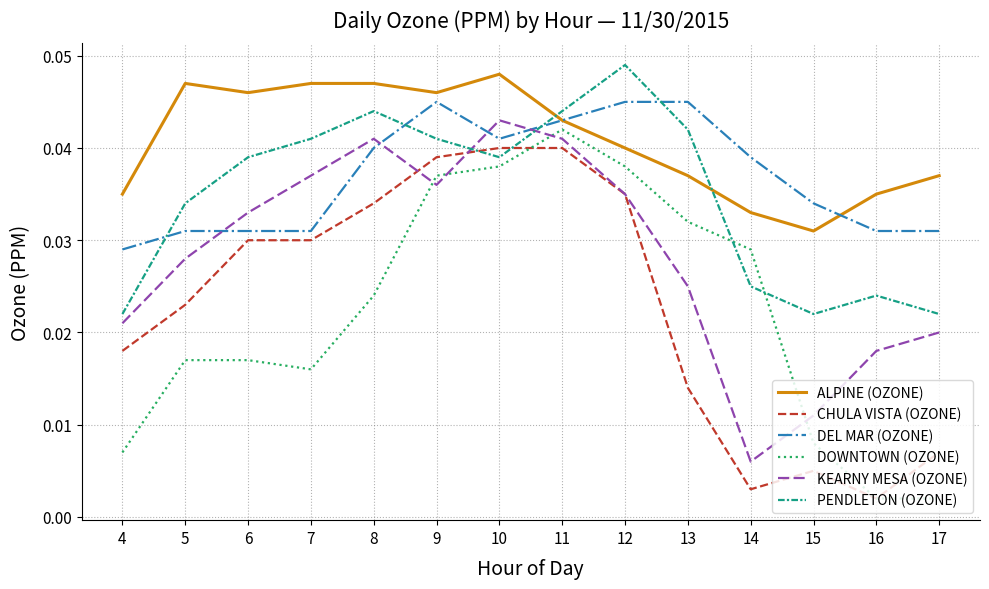

Which series changed the most between 5 and 7?

KEARNY MESA (OZONE)